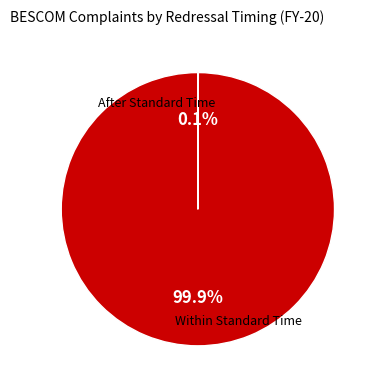

Does any single category account for the majority?

Yes